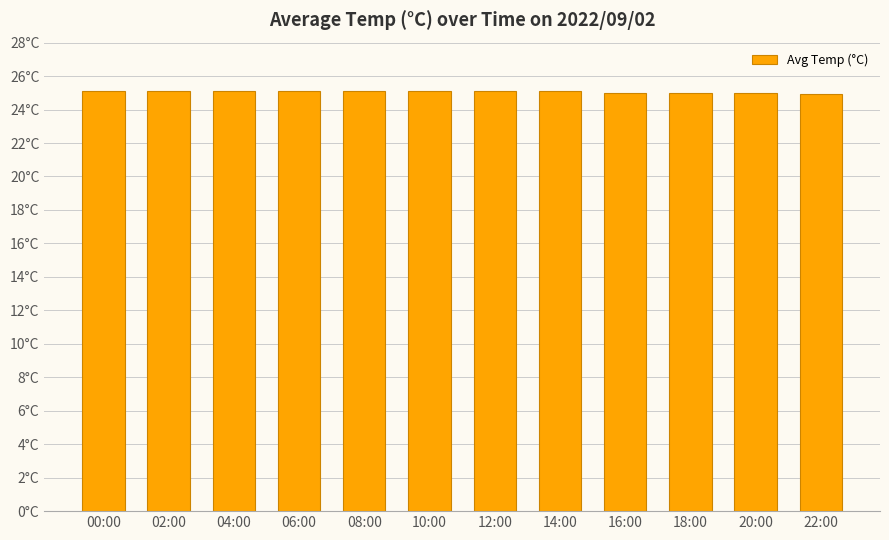

Are the bars grouped side by side (vs. stacked)?

No